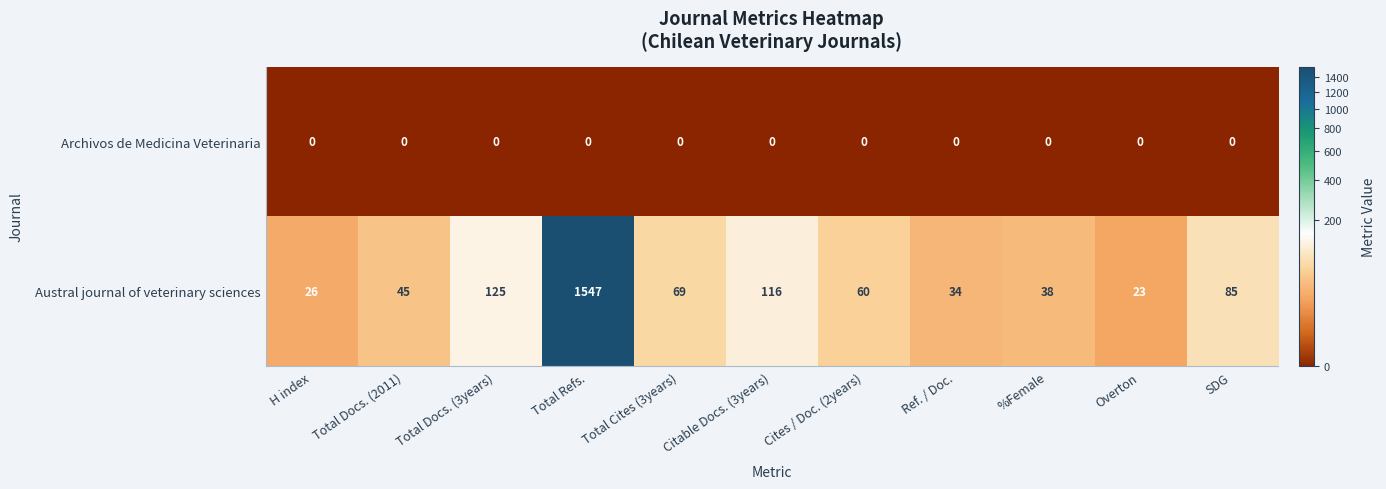

Which category has the lowest value in the Austral journal of veterinary sciences series?

Overton